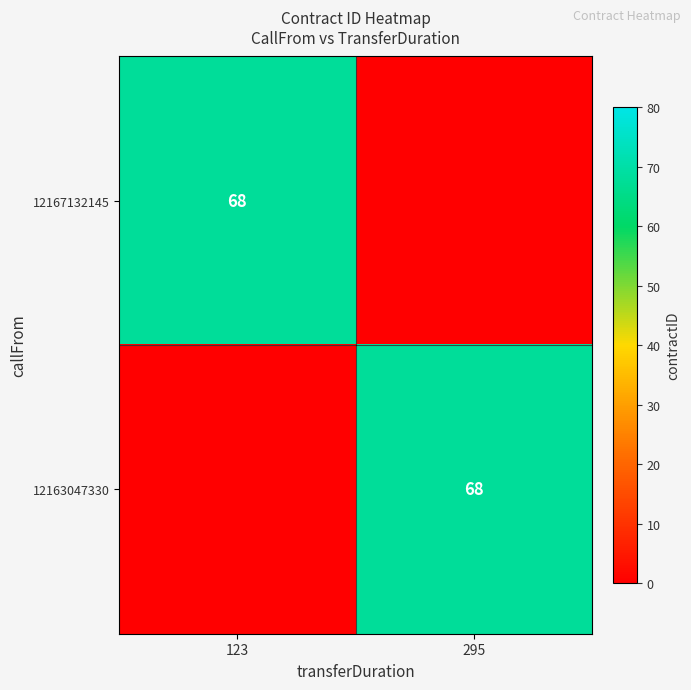

Is it true that 12163047330 equals 100 at 295?

False